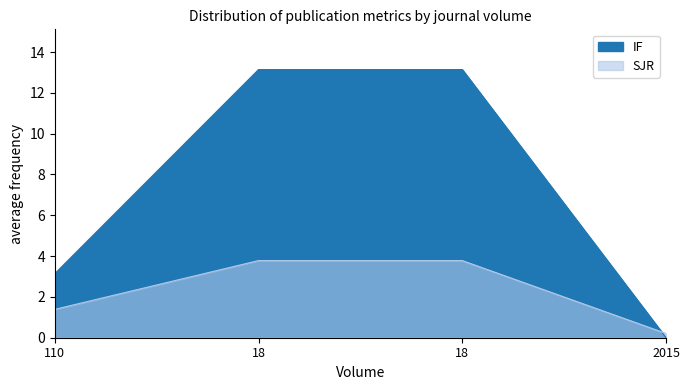

Which has a higher value, 110 or 2015?

110